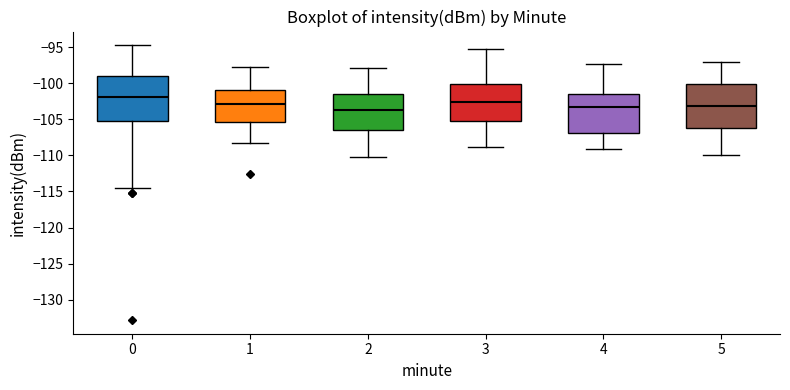

Where is the lower edge of the box at x = 5 on the y-axis? The values are not printed on the chart, so give them approximately, as read against the axis.

-106.0